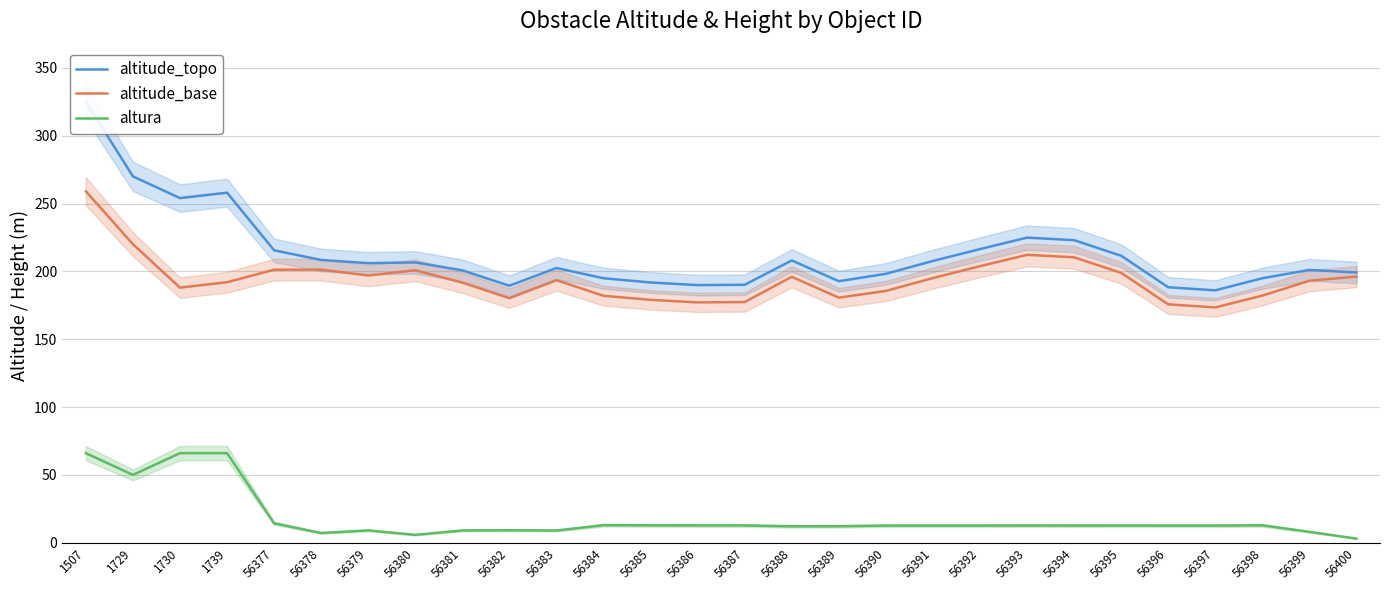

What is the spread (max minus min) of values at 56395?

198.9